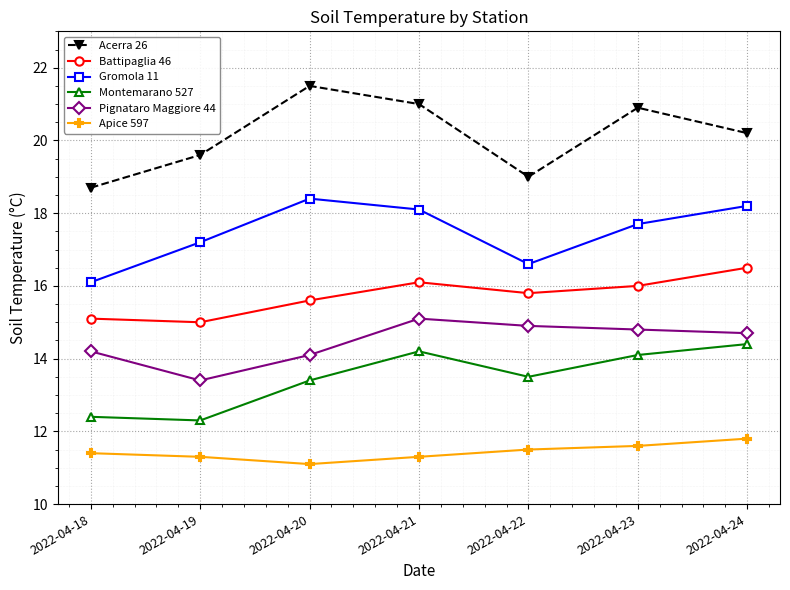

The Apice 597 series shows 18.5 at 2022-04-21. True or false?

False